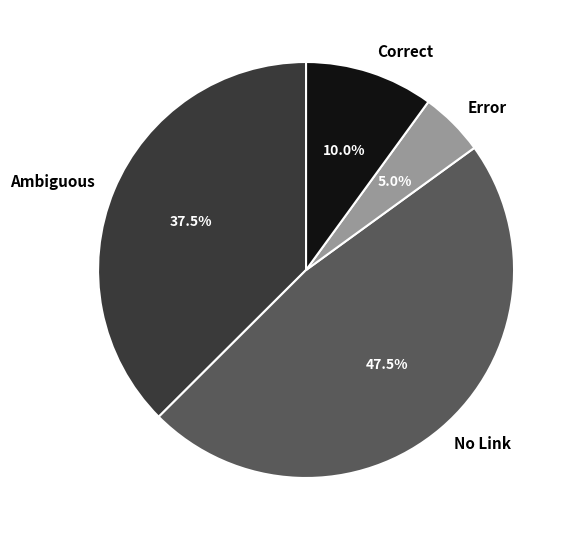

Does Correct represent more than half of the total?

No